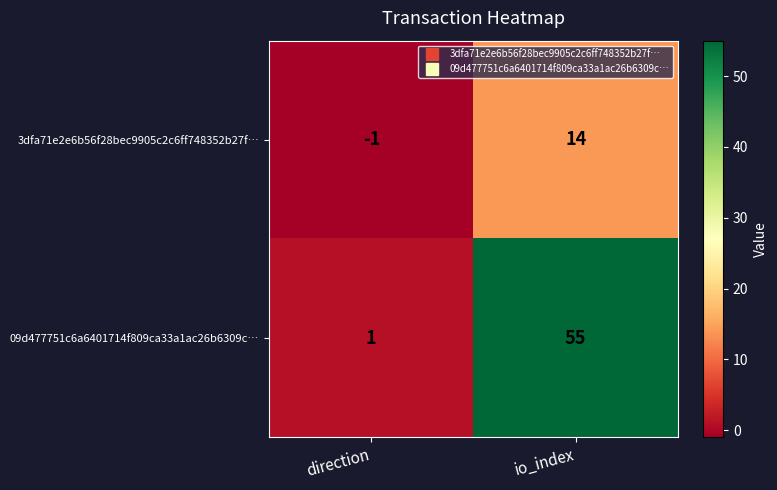

What is the highest value of the 3dfa71e2e6b56f28bec9905c2c6ff748352b27f… series?

14